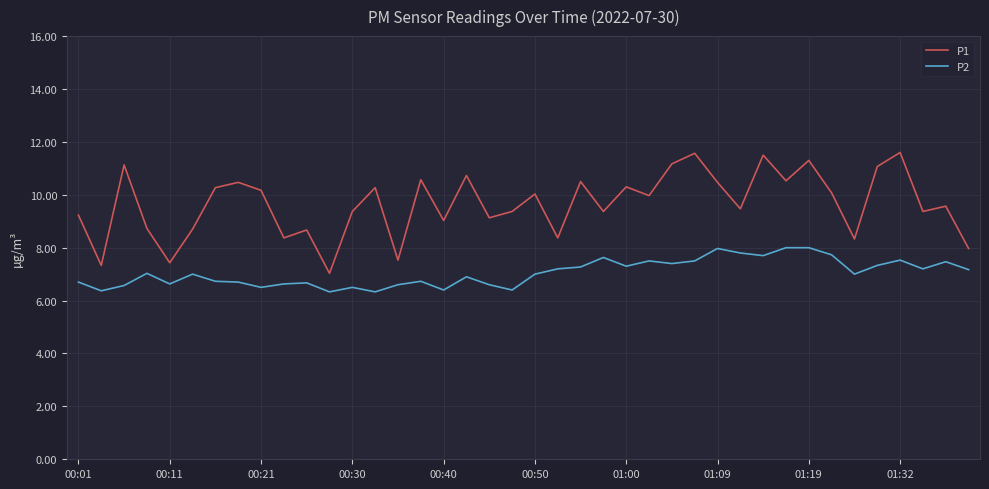

What is the greatest value displayed?

11.6